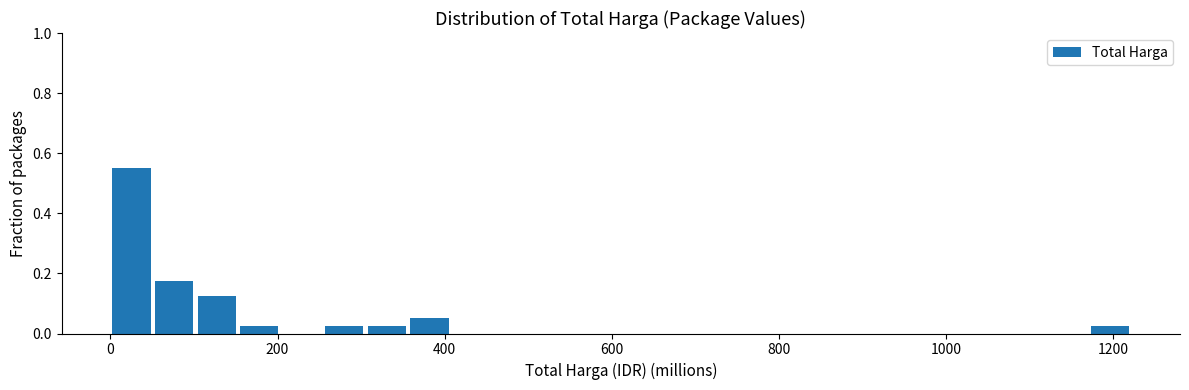

Around what value on the x-axis is the tallest bar? Give the approximate position of its centre, as read against the axis.

20